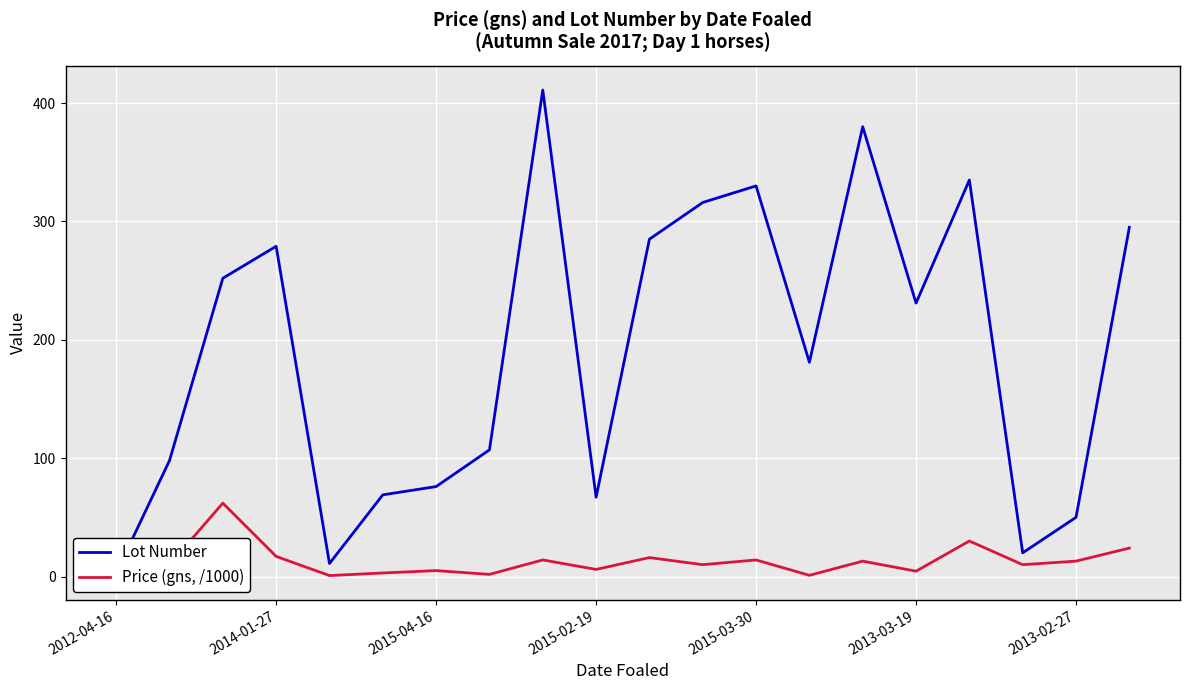

What is the total value across all series at 19?

319.0